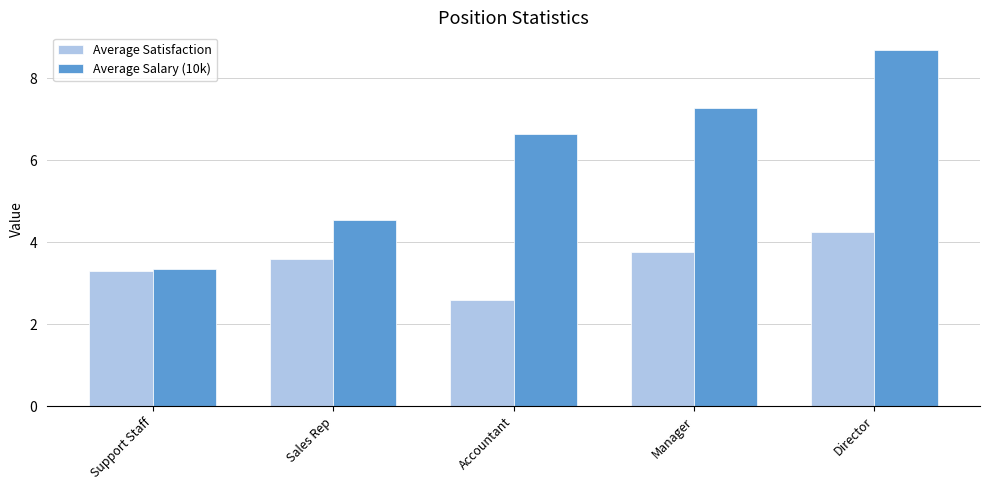

At which label does Average Salary (10k) reach its peak?

Director